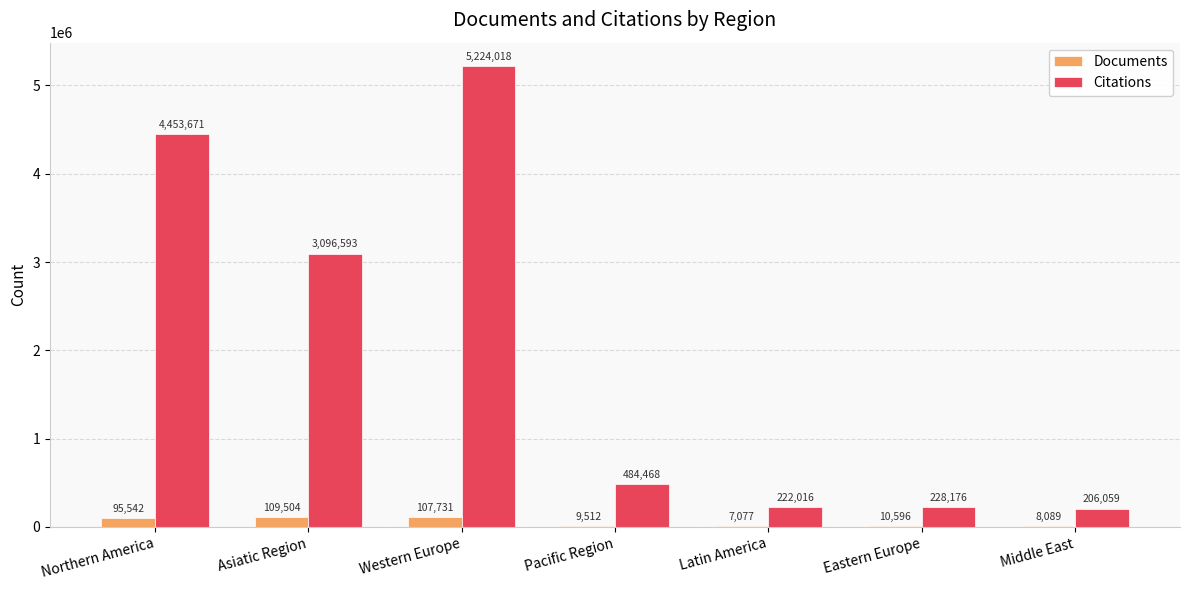

How many groups of bars are there?

7